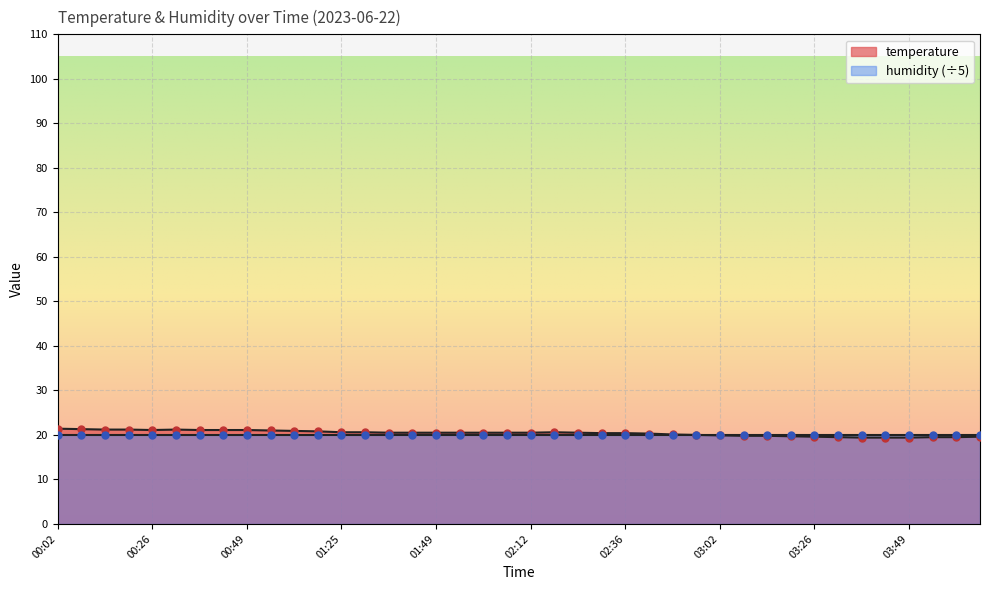

Between 02:30 and 02:18, which is larger?

02:18